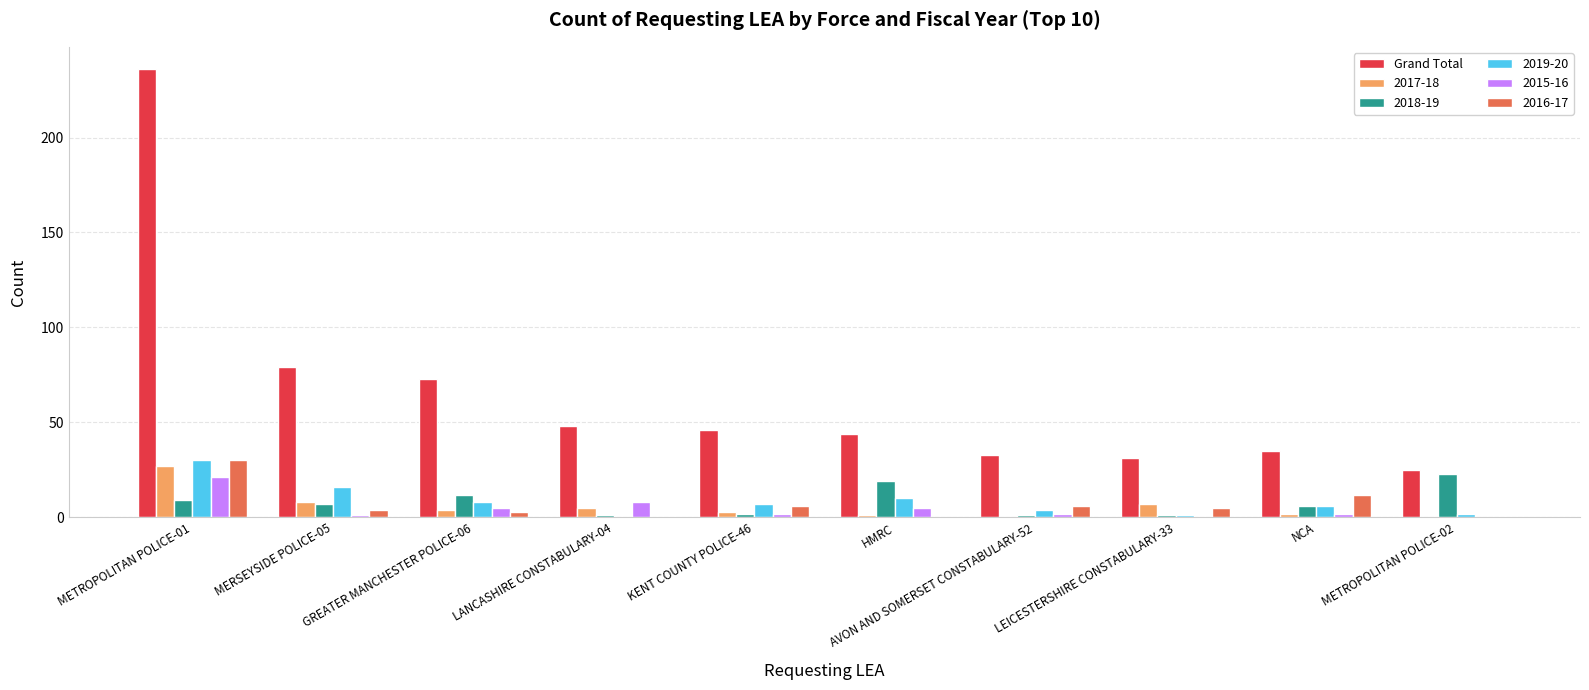

Is it true that 2019-20 equals 1 at LEICESTERSHIRE CONSTABULARY-33?

True